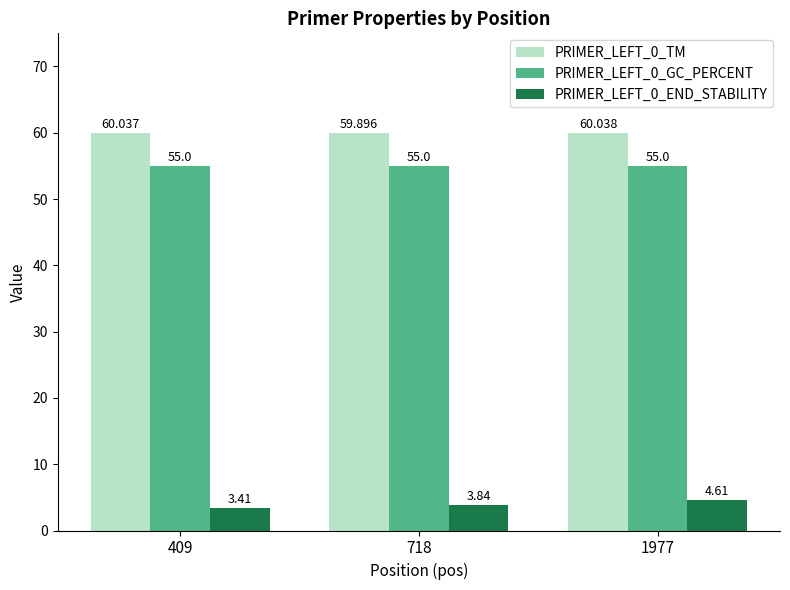

Reading left to right, list all the values displayed in this chart.

PRIMER_LEFT_0_TM: 60.0	59.9	60.0
PRIMER_LEFT_0_GC_PERCENT: 55.0	55.0	55.0
PRIMER_LEFT_0_END_STABILITY: 3.4	3.8	4.6